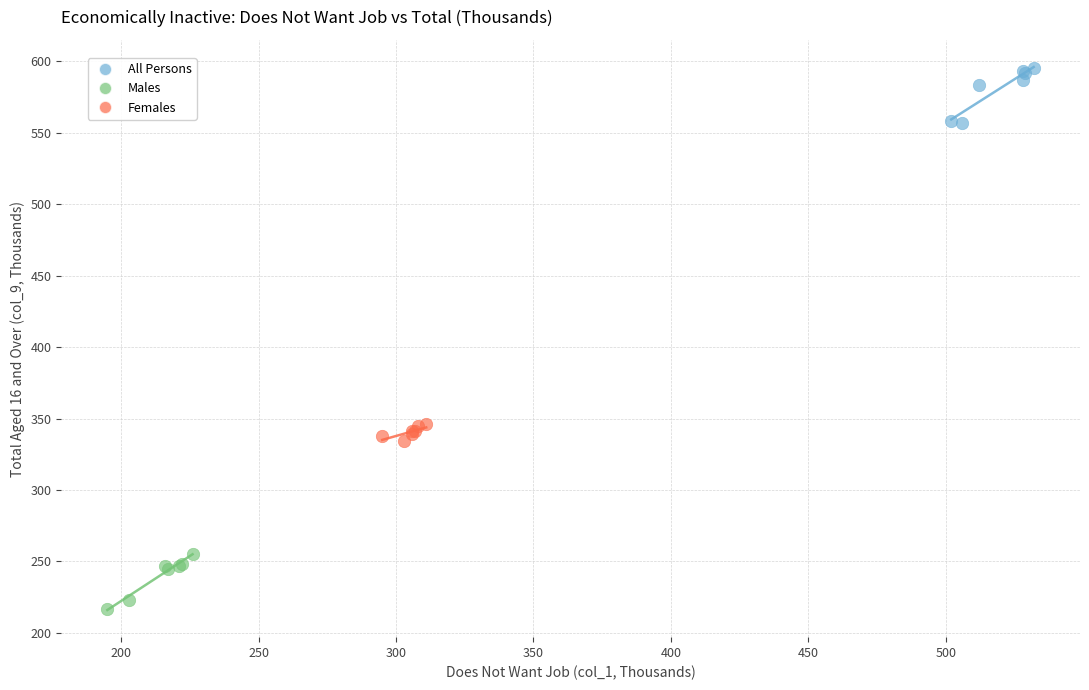

Which series contains the lowest Y value?

Males